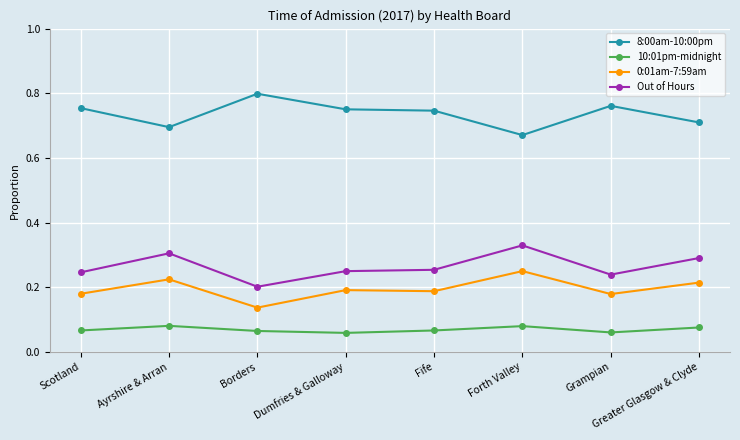

True or false: 10:01pm-midnight has a value of 0.0 at Borders.

False